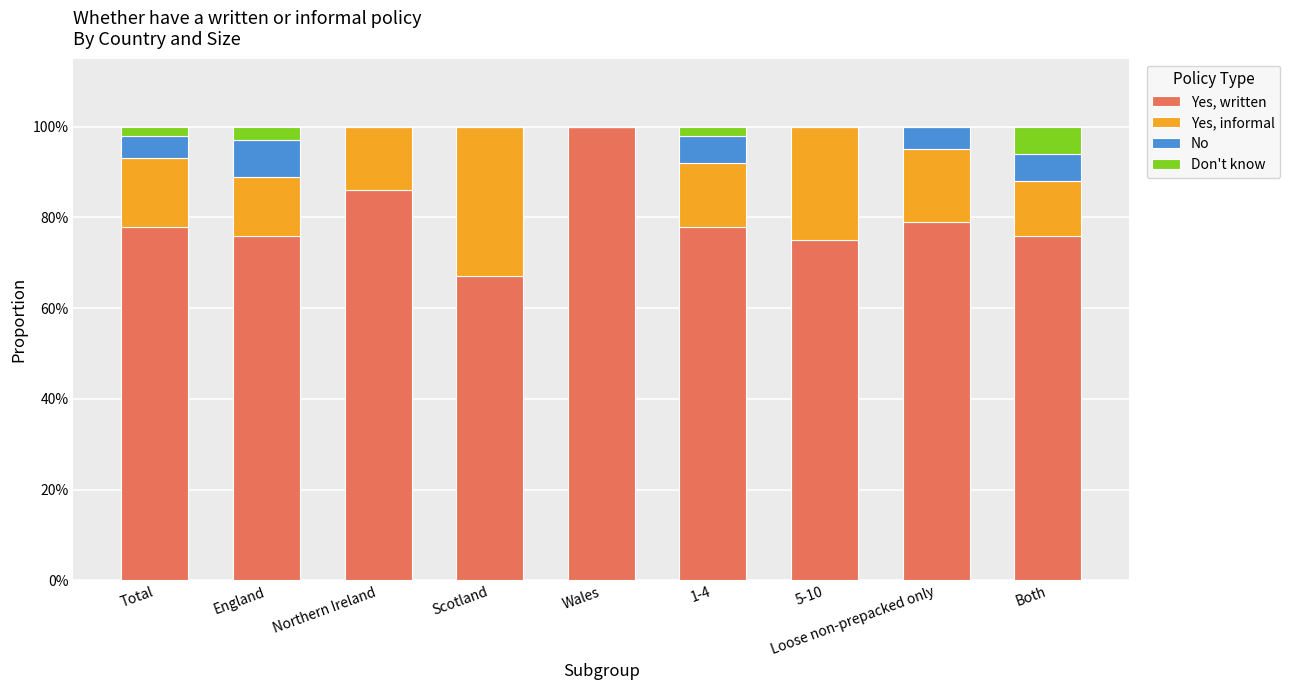

Are the bars grouped side by side (vs. stacked)?

No